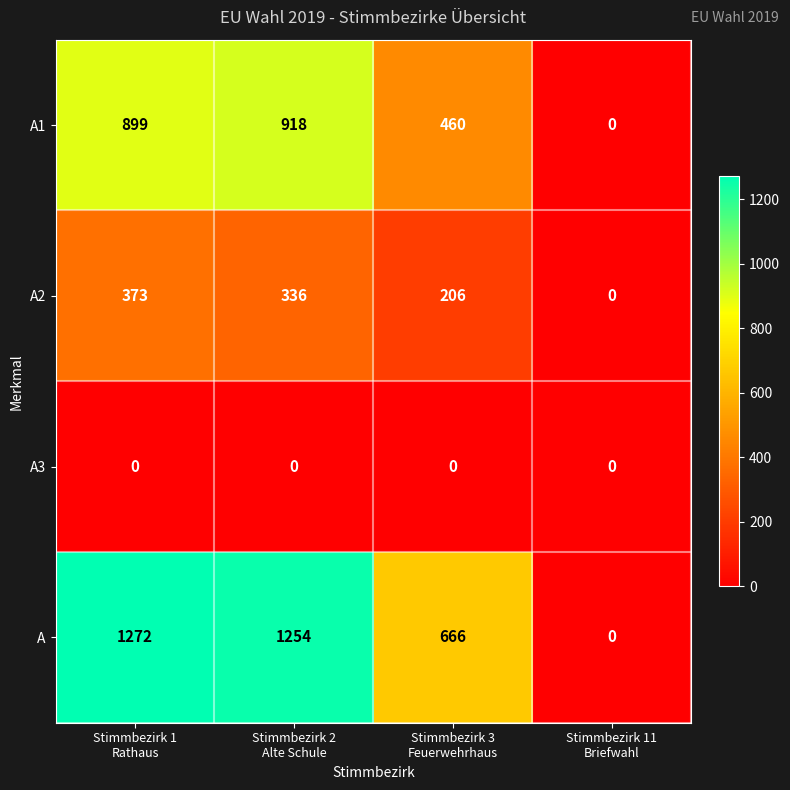

Reading left to right, transcribe all the data shown in this chart.

A1: 899	918	460	0
A2: 373	336	206	0
A3: 0	0	0	0
A: 1272	1254	666	0